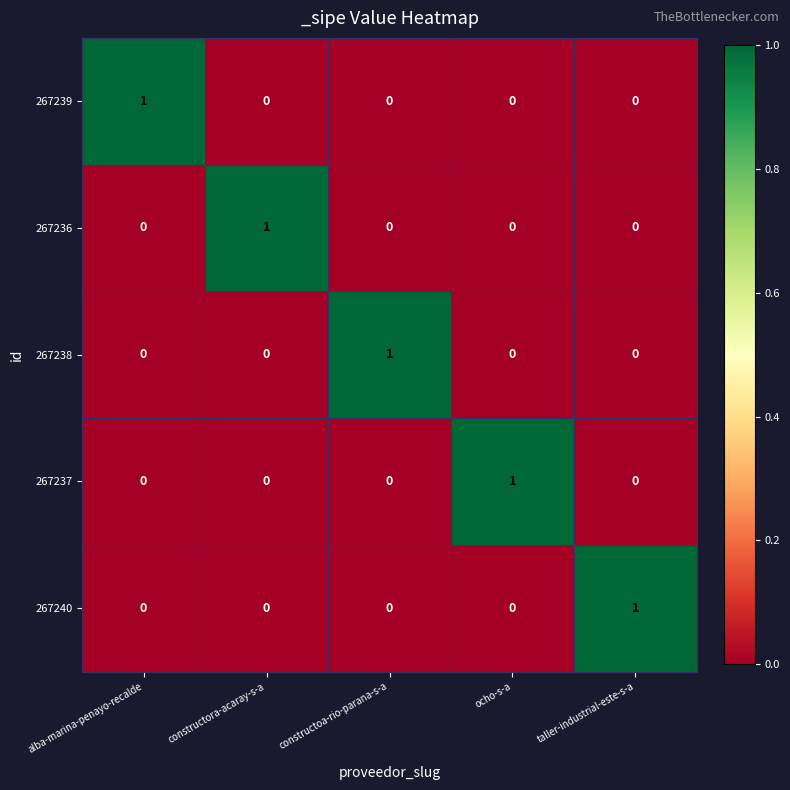

At which label does 267236 reach its peak?

constructora-acaray-s-a